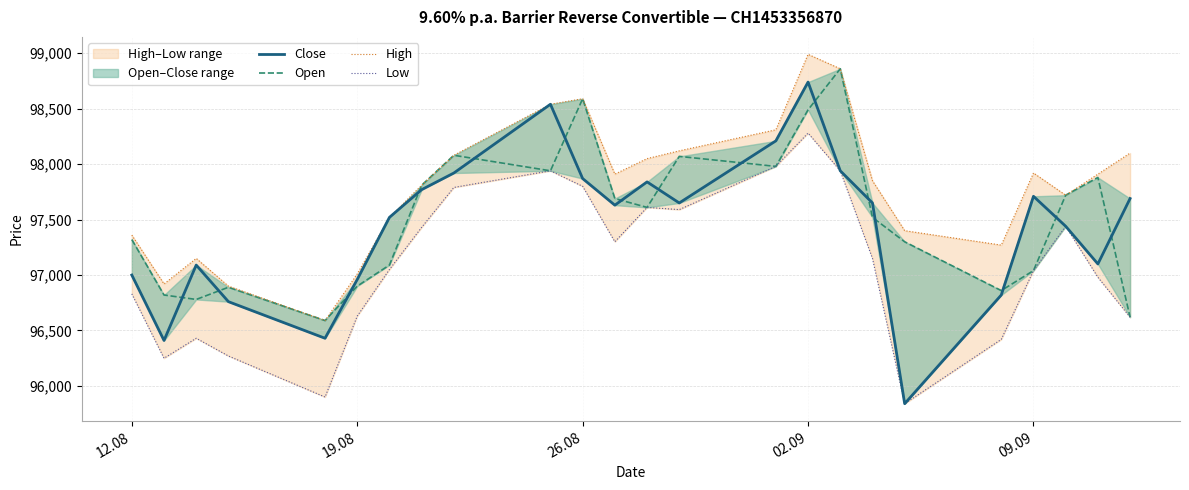

How many values in the High series are below 97910?

12